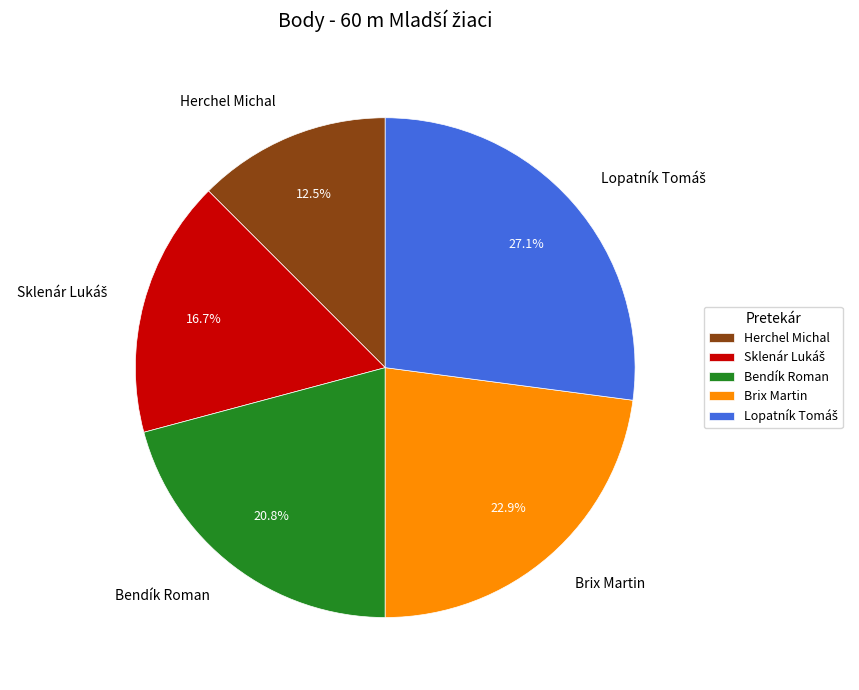

How many segments does this pie chart have?

5